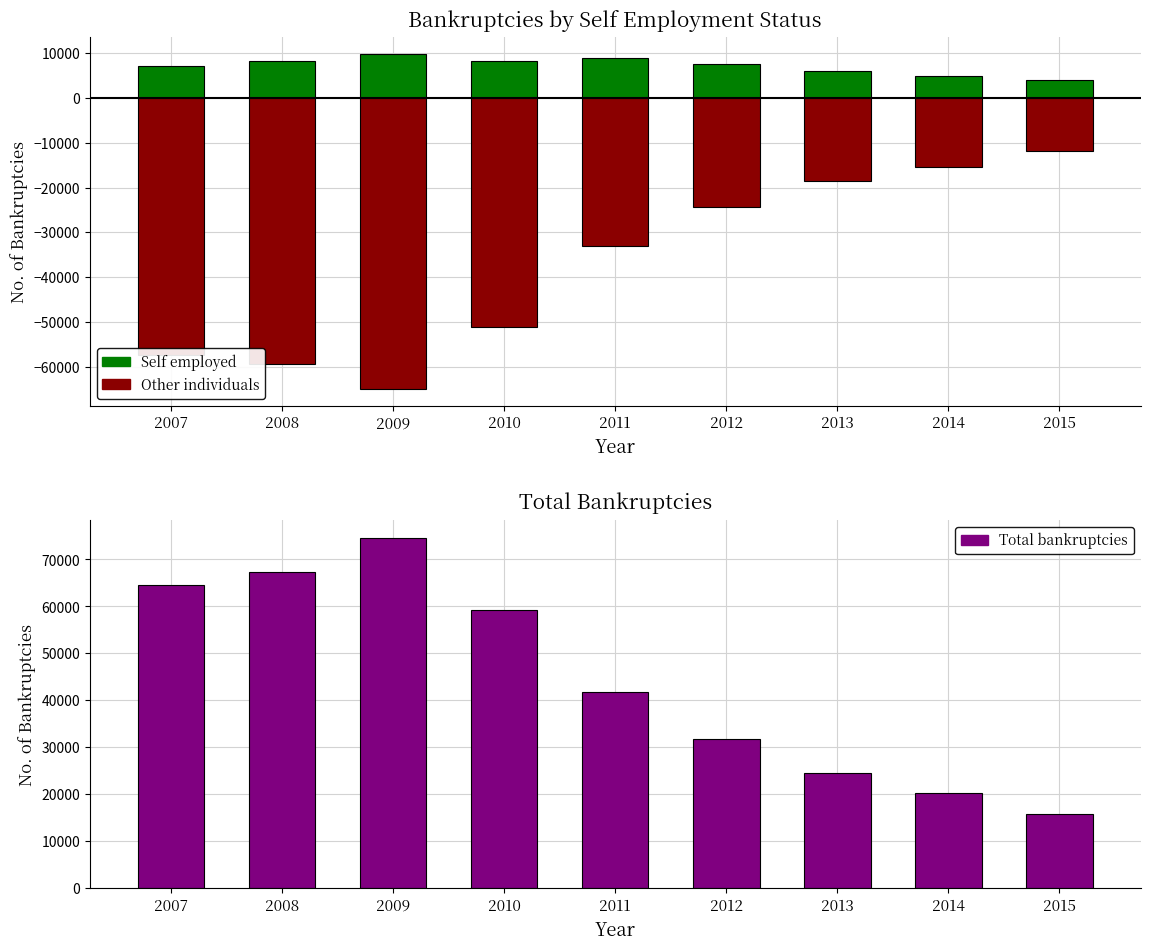

What is the total value across all series at 2008?

16366